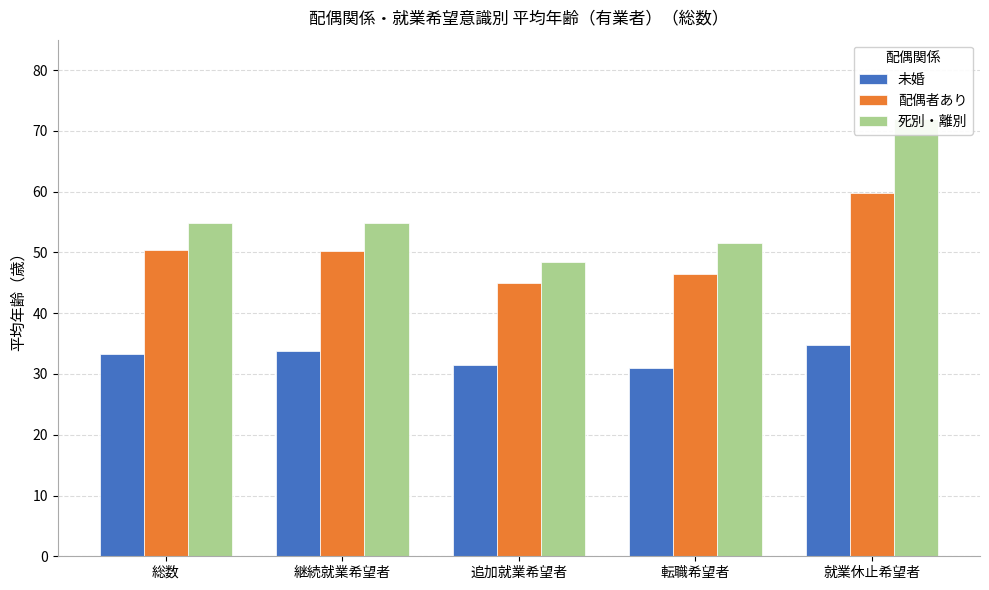

Reading left to right, extract all data points from this chart.

未婚: 総数=33.3	継続就業希望者=33.7	追加就業希望者=31.4	転職希望者=31.0	就業休止希望者=34.7
配偶者あり: 総数=50.4	継続就業希望者=50.3	追加就業希望者=45.0	転職希望者=46.5	就業休止希望者=59.8
死別・離別: 総数=54.8	継続就業希望者=54.8	追加就業希望者=48.5	転職希望者=51.6	就業休止希望者=71.9